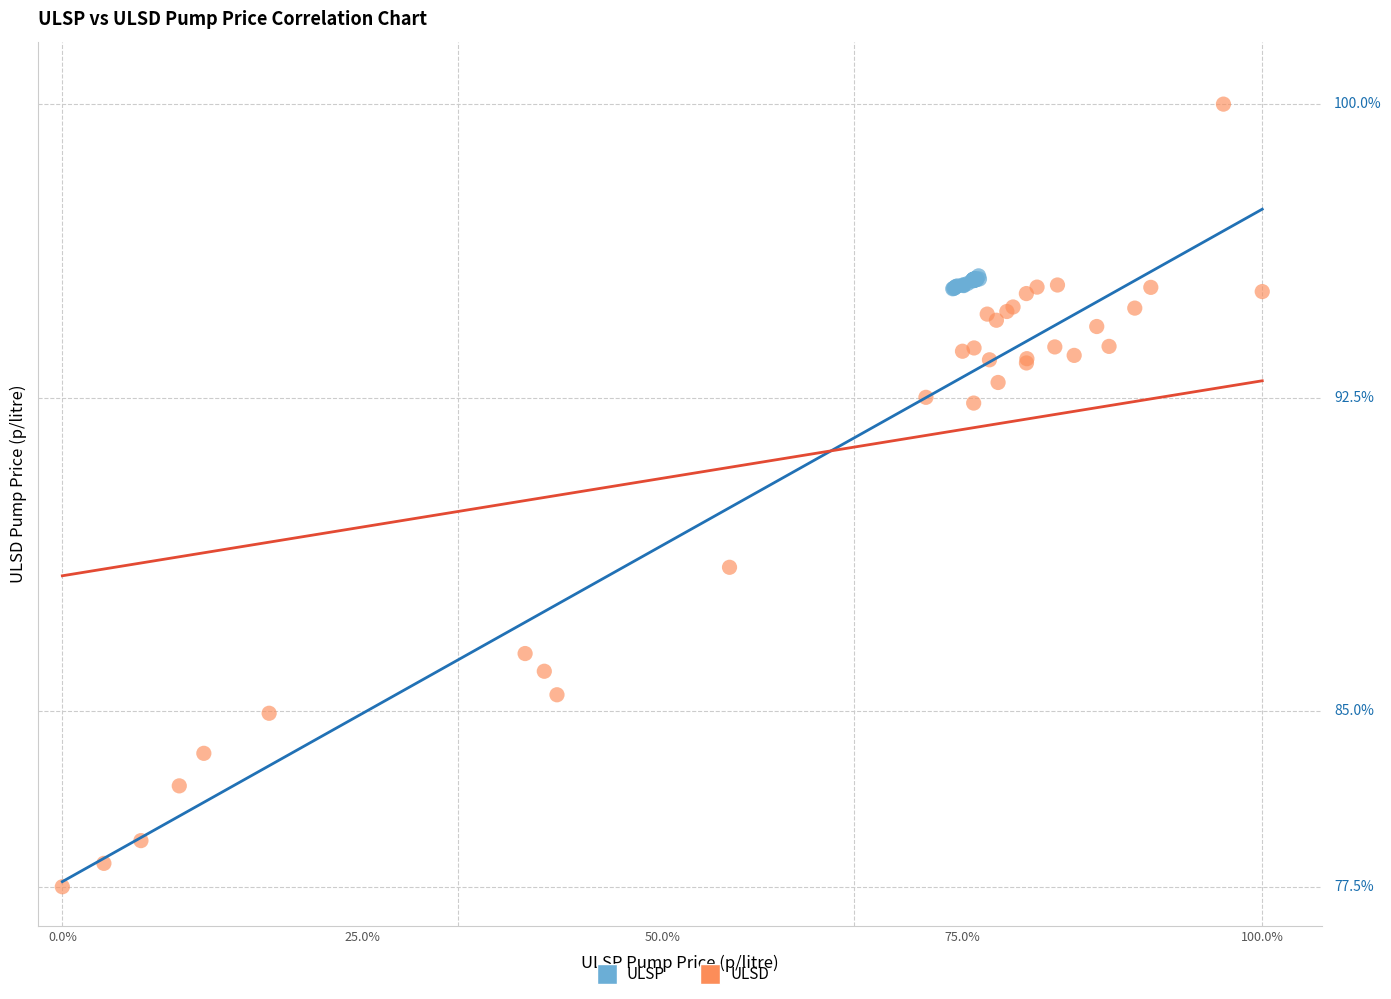

Which series reaches the maximum Y coordinate?

ULSD